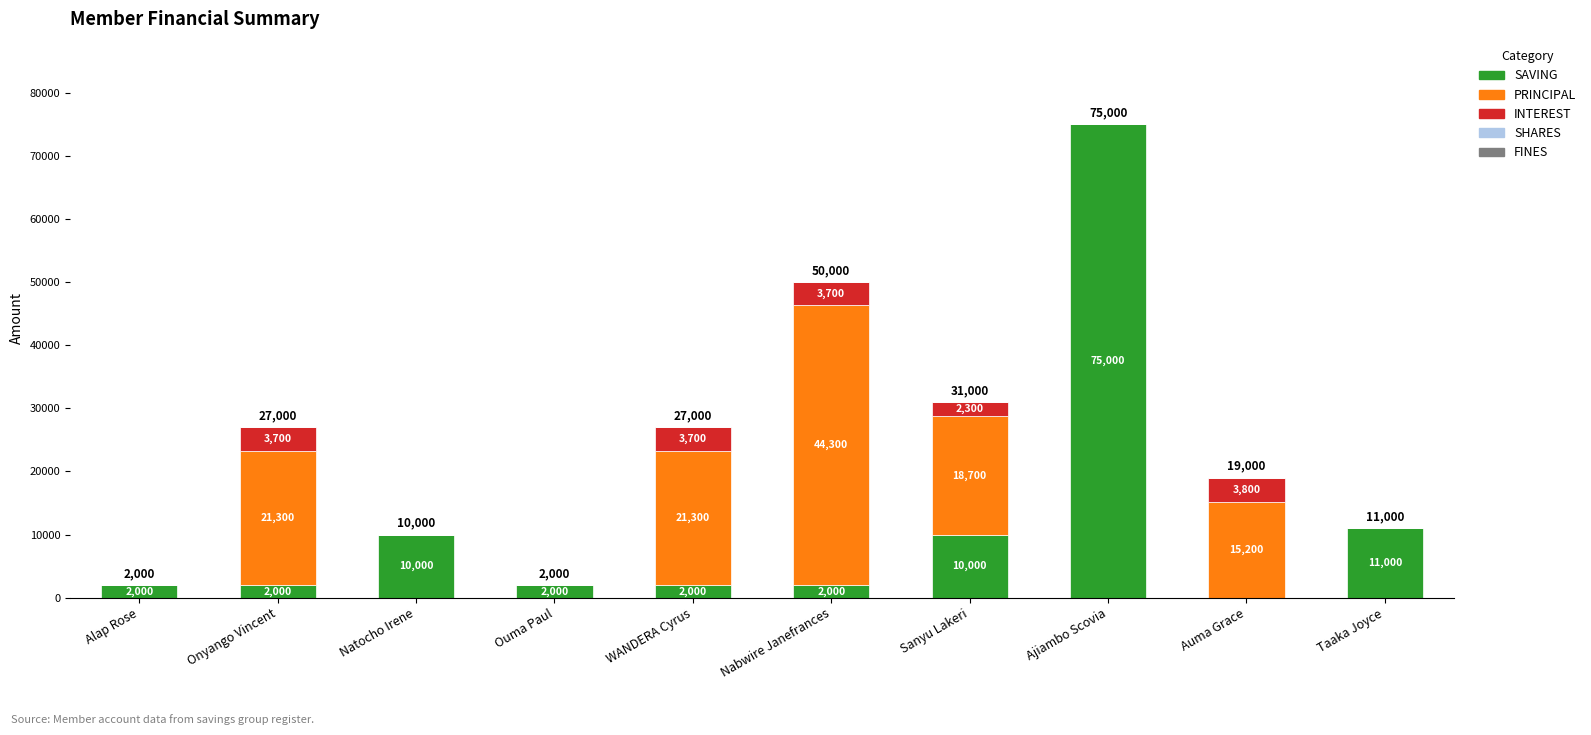

What is the sum of the SAVING values at Nabwire Janefrances and Ajiambo Scovia?

77000